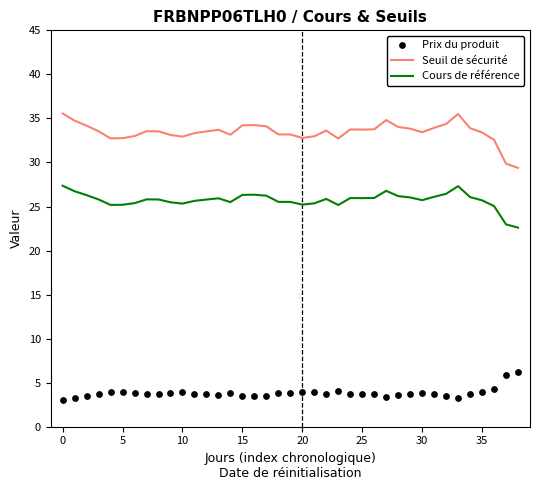

What are all the series names shown in the legend?

Seuil de sécurité, Cours de référence, Prix du produit